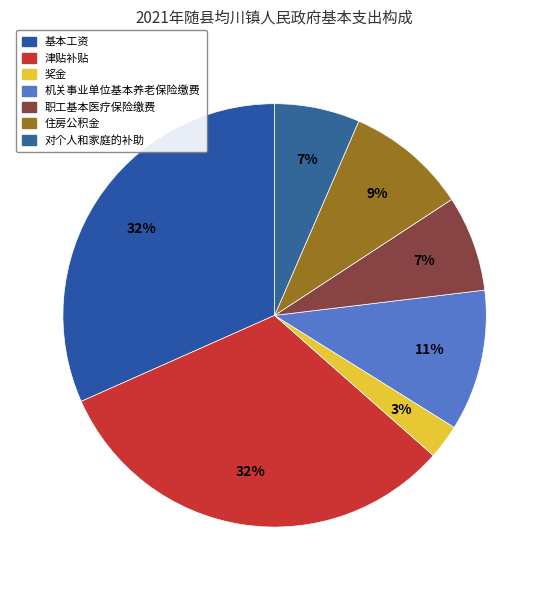

True or false: 住房公积金 accounts for 9% of the total.

True